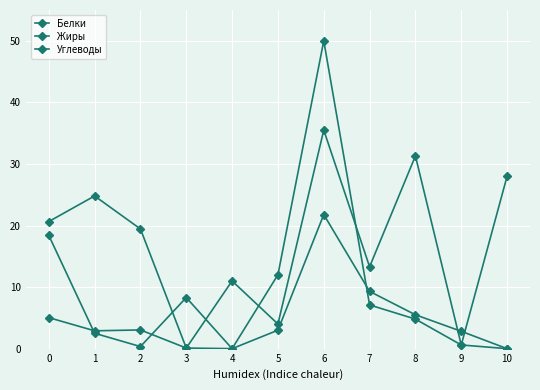

Reading right to left, transcribe all the data shown in this chart.

Белки: 0.0	2.8	5.5	9.3	21.8	3.0	0.0	0.1	3.0	2.9	5.0
Жиры: 0.0	0.6	4.8	7.1	50.0	12.0	0.0	8.3	0.3	2.5	18.4
Углеводы: 28.0	0.6	31.3	13.3	35.5	4.0	11.0	0.1	19.4	24.8	20.6